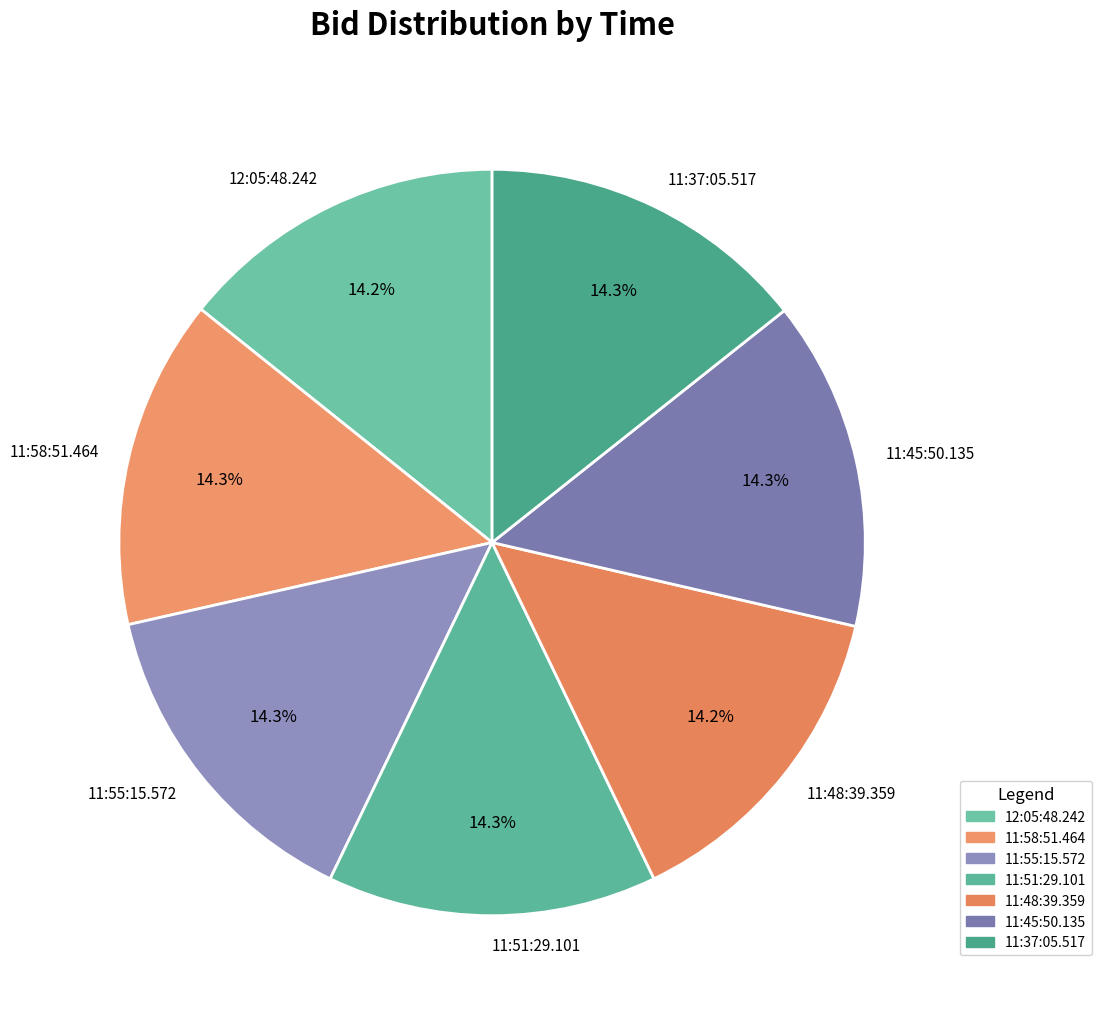

What percentage is the 11:45:50.135 slice, to the nearest percent?

14%